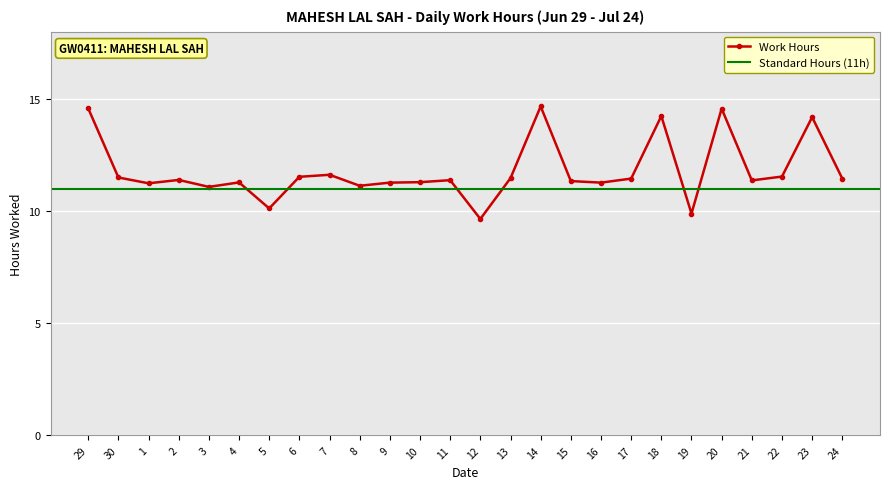

Where does the data first go above 11?

29